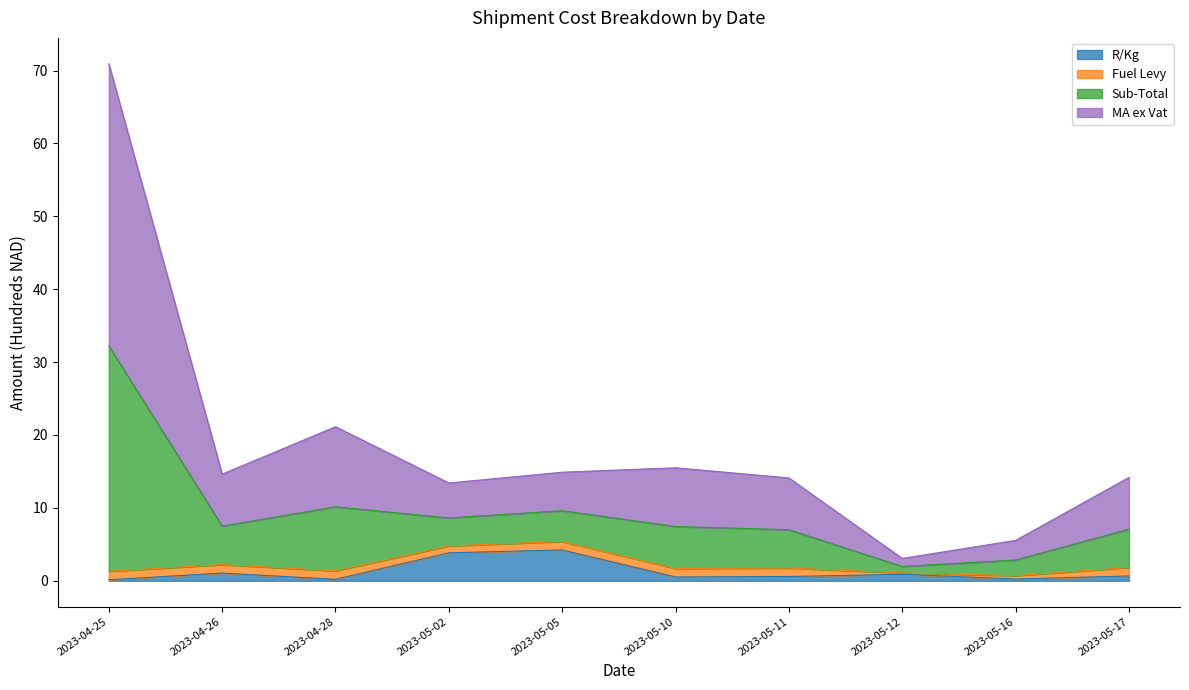

The R/Kg series shows 1.1 at 2023-04-26. True or false?

True